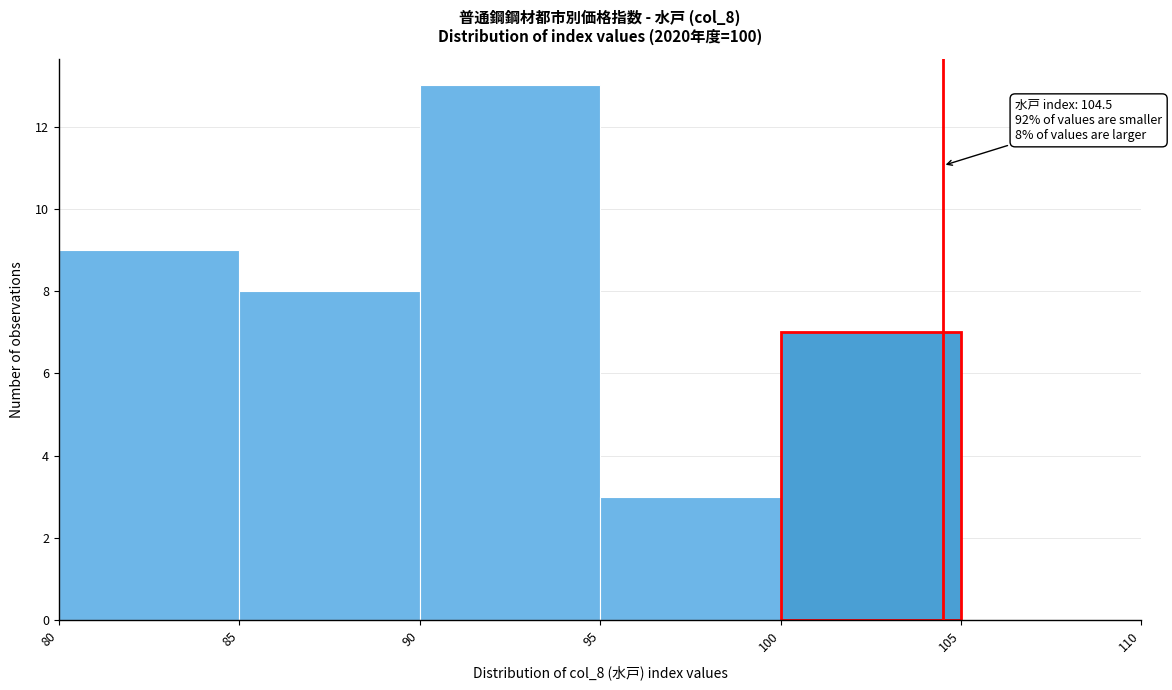

Which range on the x-axis has the tallest bar?

90 to 95